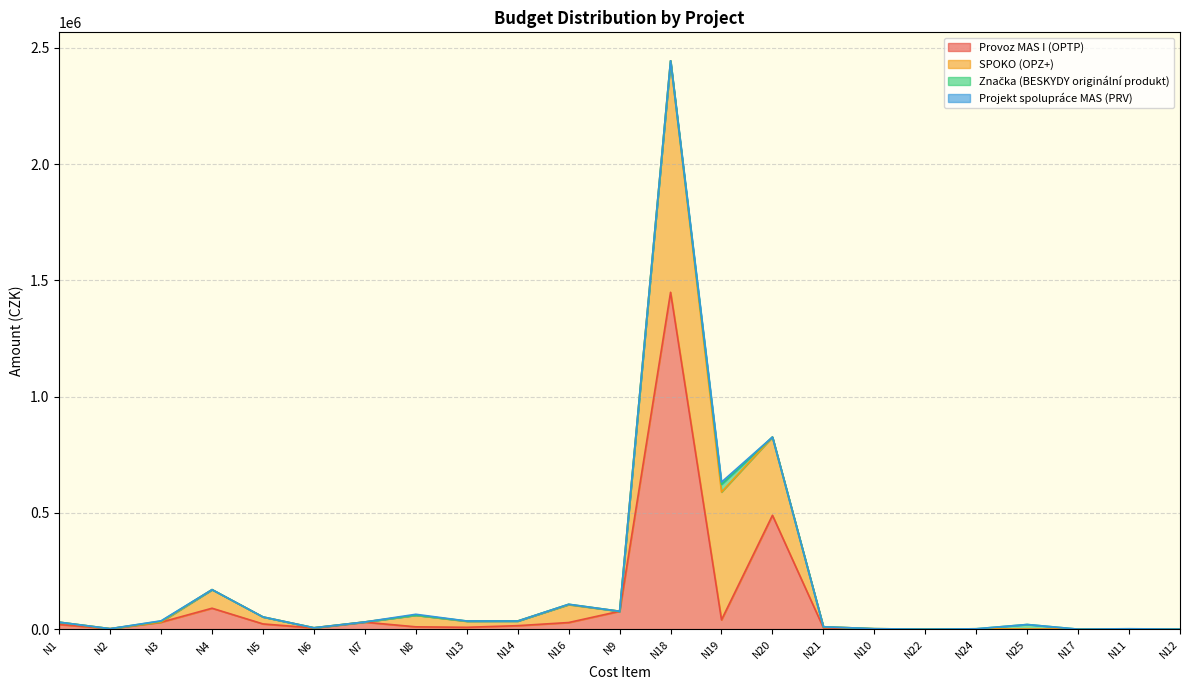

At how many categories does at least one series exceed 825318?

1